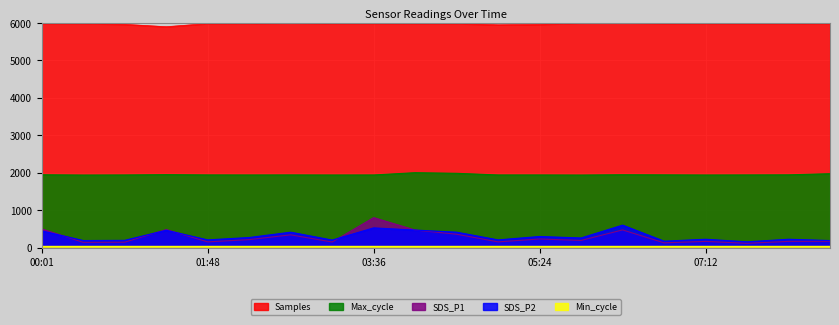

Which series has the largest range (max minus min)?

SDS_P1